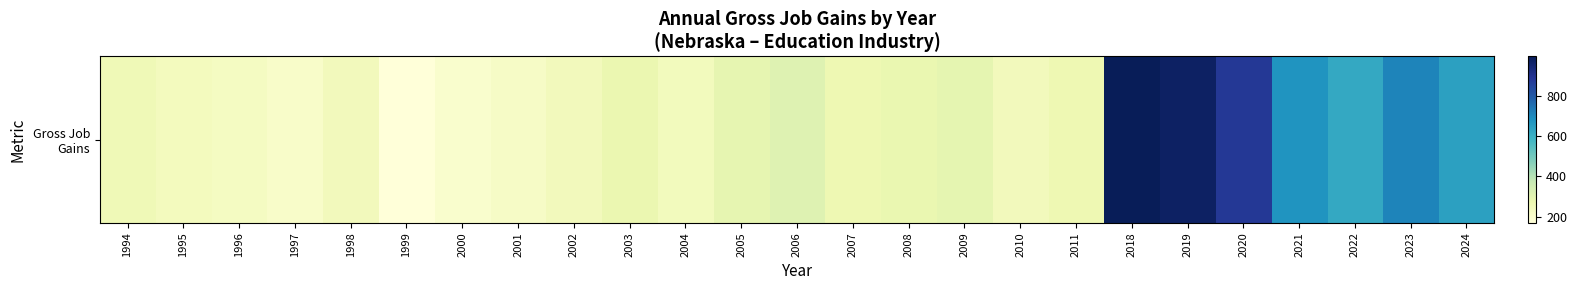

Read the value at 2003, to the nearest 100.

300